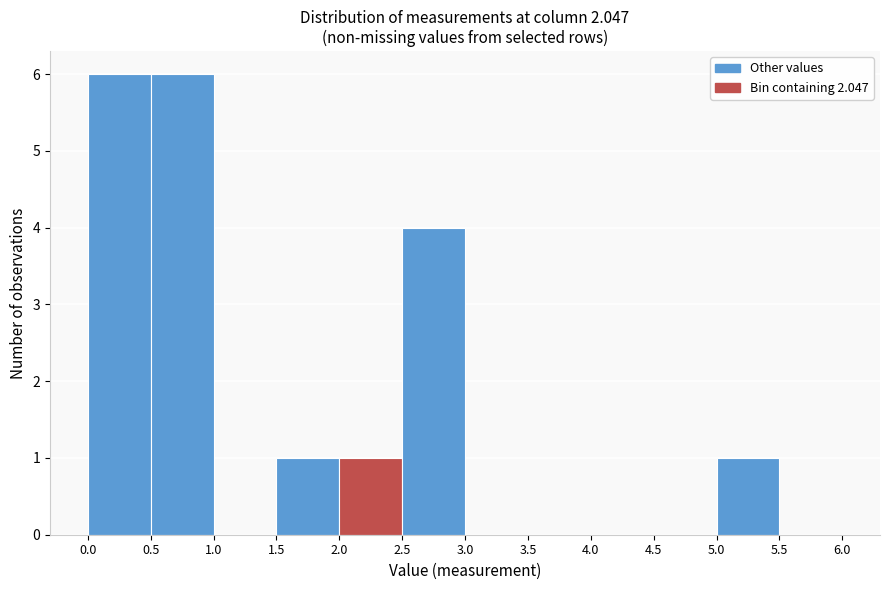

What is the height of the bar covering 2.5 to 3.0 on the x-axis? The values are not printed on the chart, so give them approximately, as read against the axis.

4